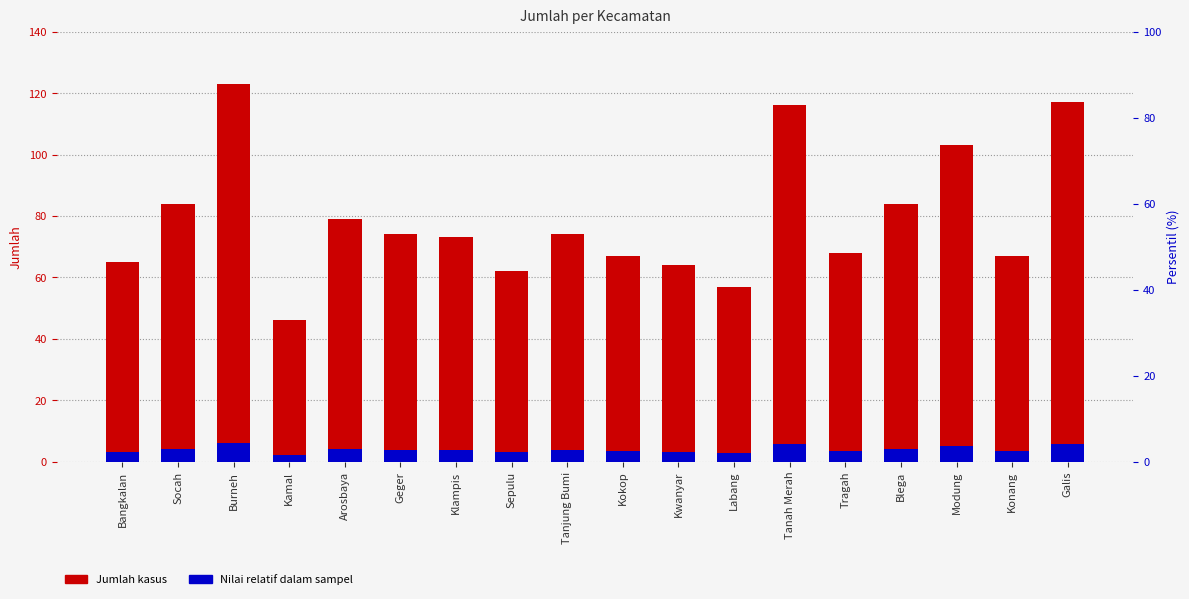

Which series has the widest spread of values?

Jumlah